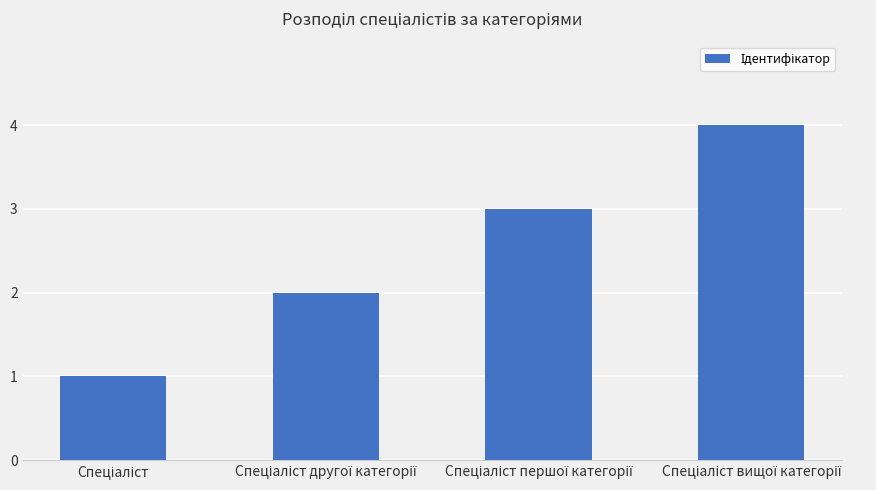

What is the difference between the maximum and minimum values?

3